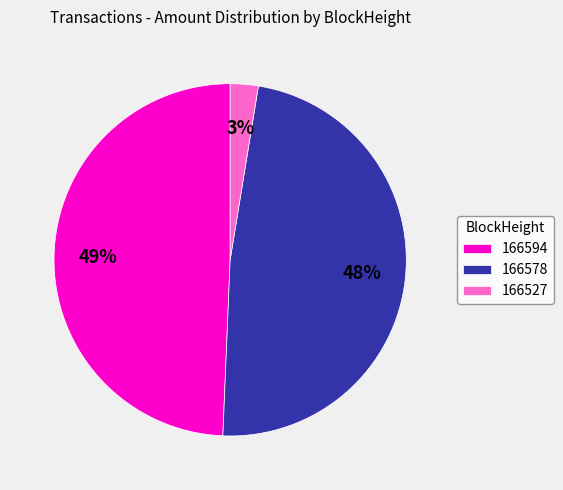

To the nearest percent, what is the combined percentage of 166527 and 166578?

51%